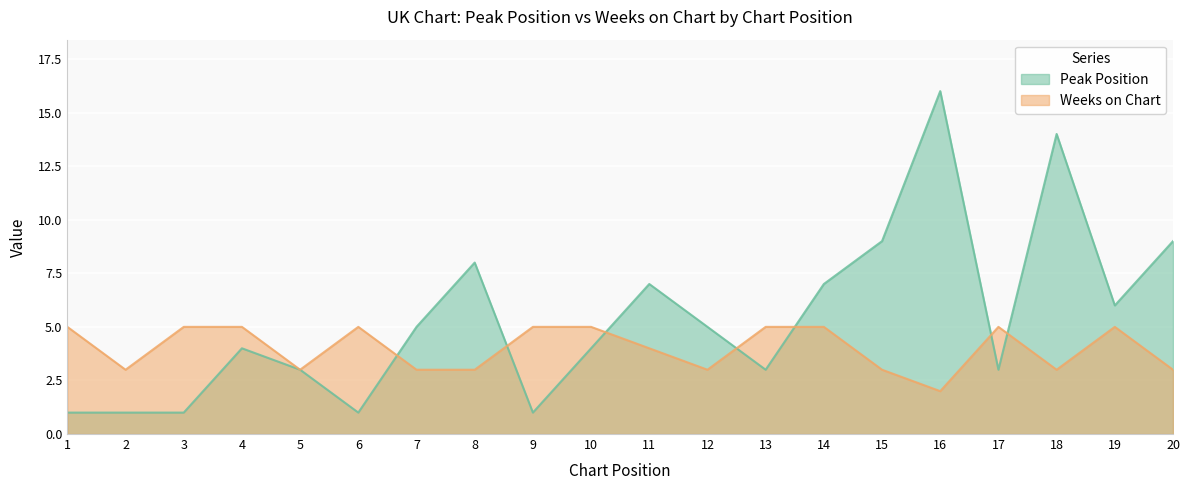

How many interior local valleys does the Peak Position series have?

5